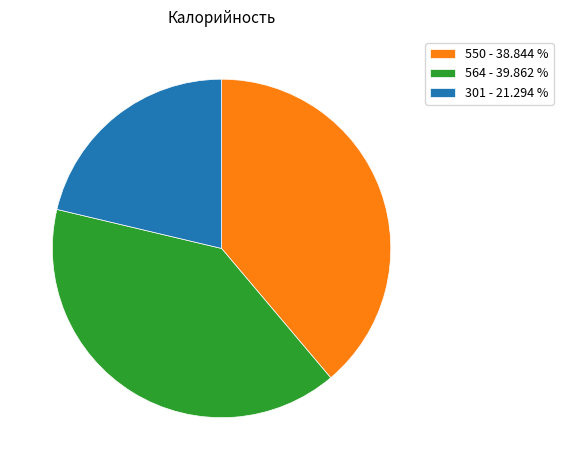

Do 564 - 39.862 % and 550 - 38.844 % together represent more than half of the pie?

Yes